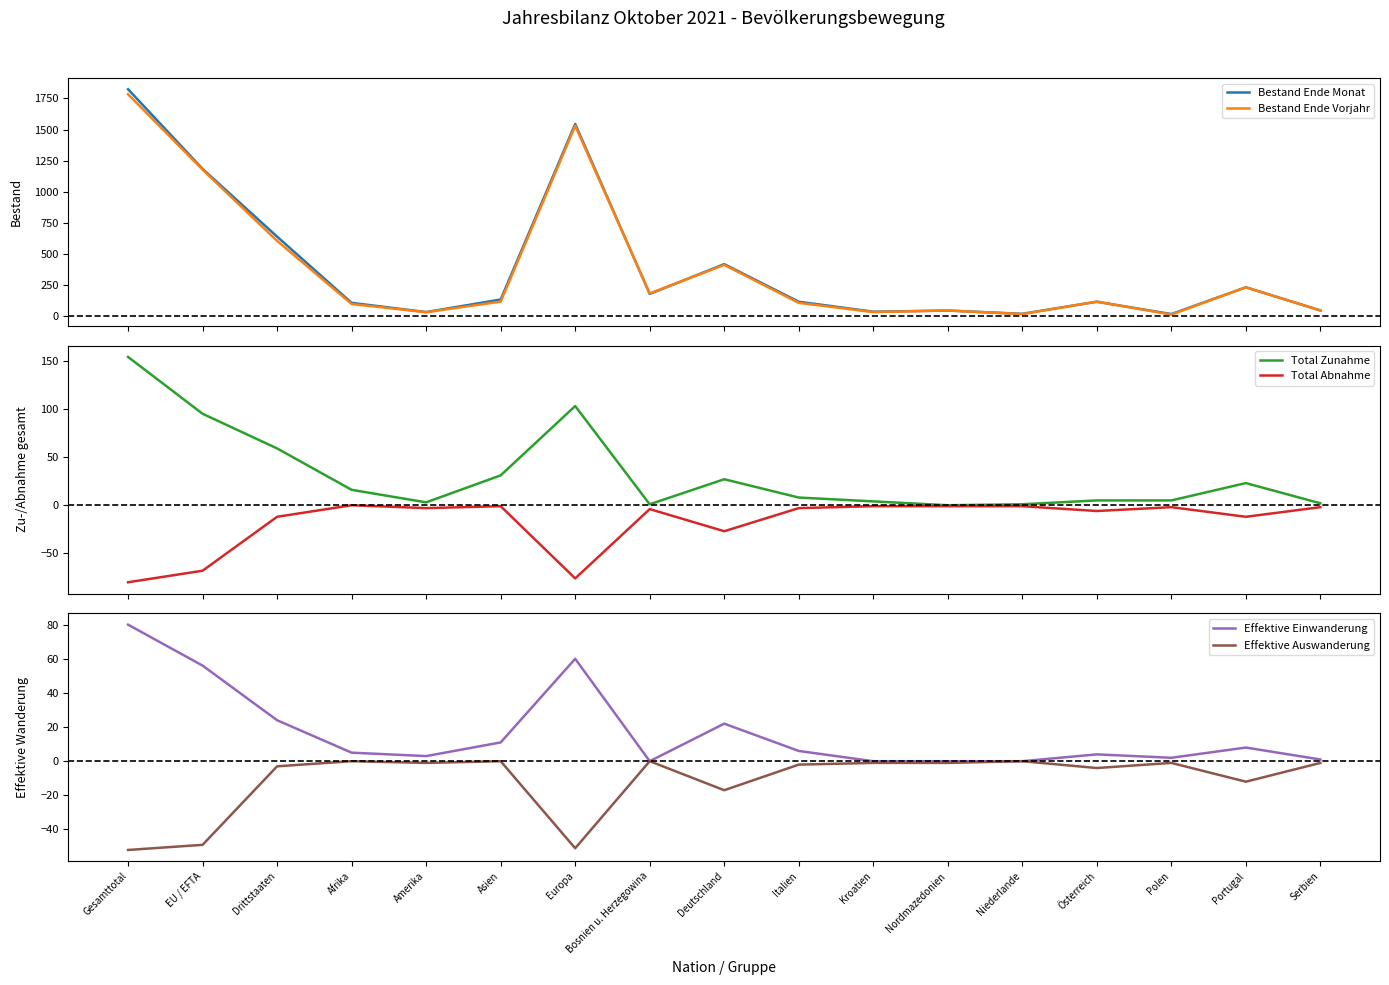

Rank the series at Niederlande from highest to lowest value.

Bestand Ende Monat, Bestand Ende Vorjahr, Total Zunahme, Effektive Einwanderung, Effektive Auswanderung, Total Abnahme